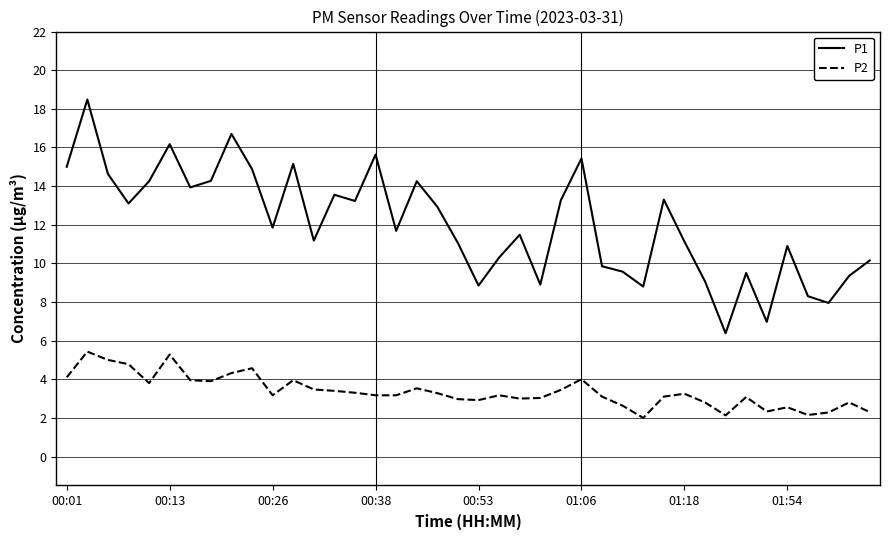

Which series has the largest total across all categories?

P1